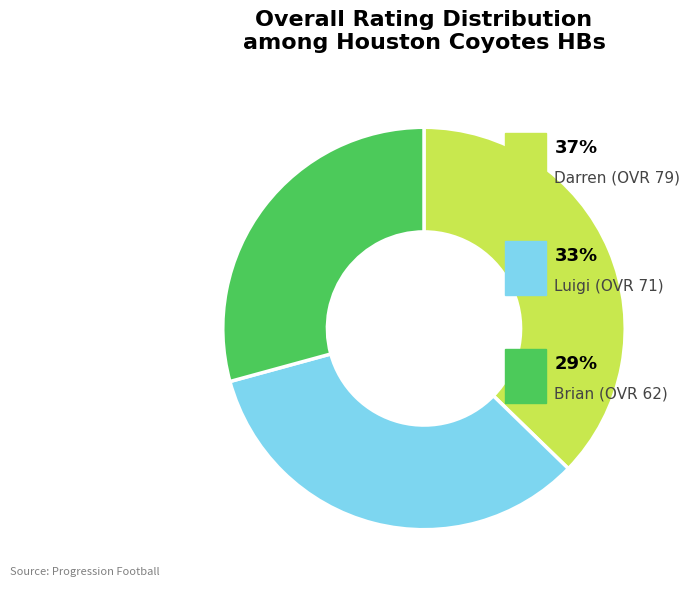

Is there a majority slice in this chart?

No